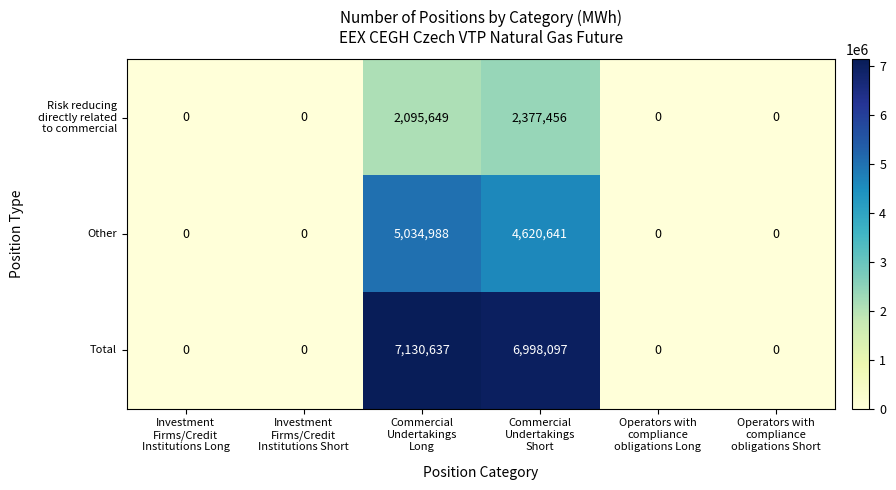

What is the highest value of the Total series?

7130637